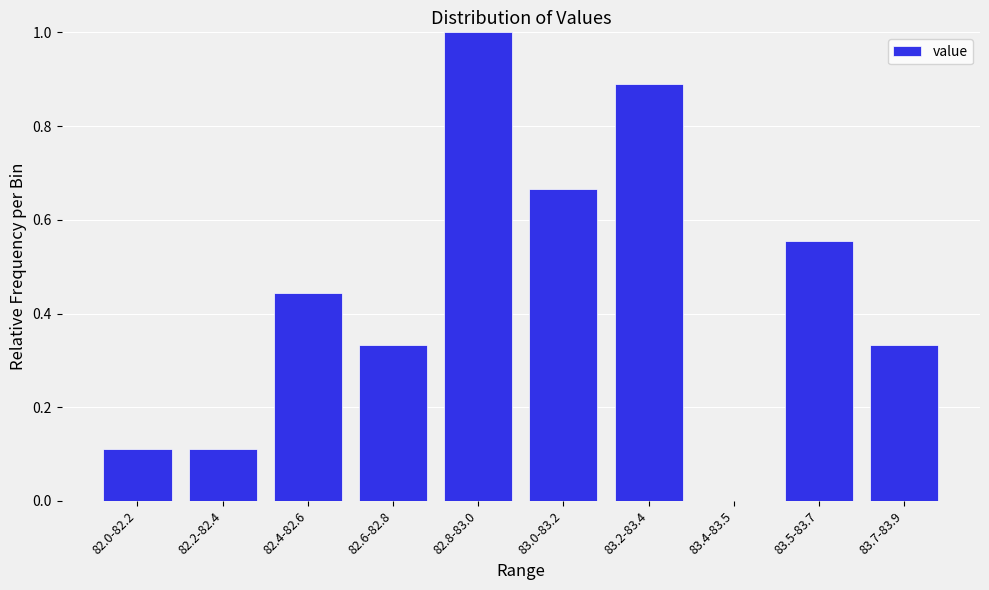

The value at 82.2-82.4 is 0.2. True or false?

False